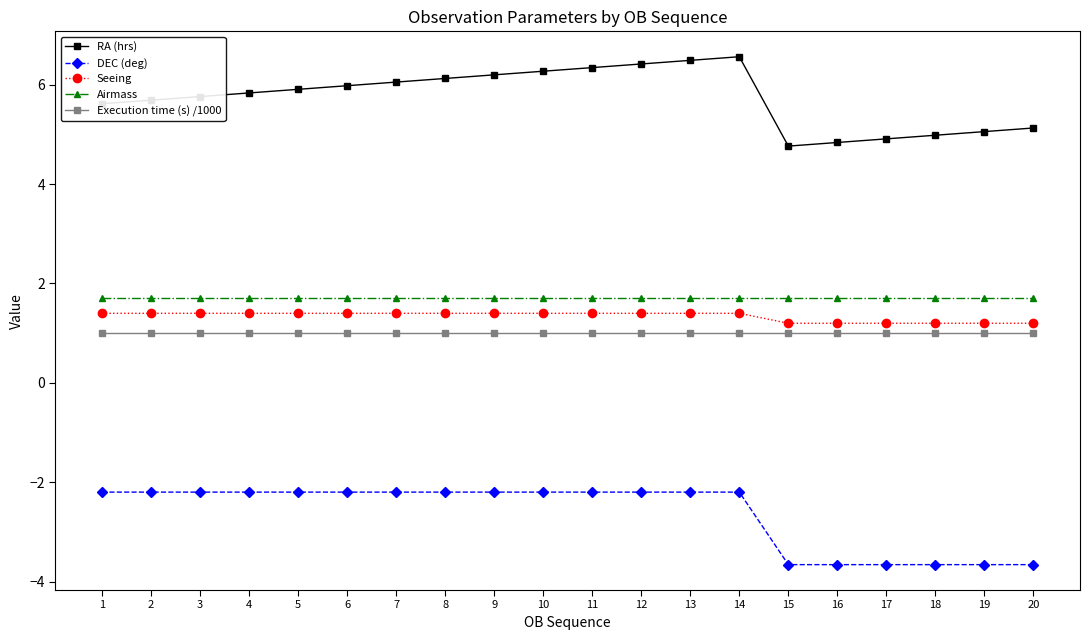

What is the average value of the Seeing series?

1.3